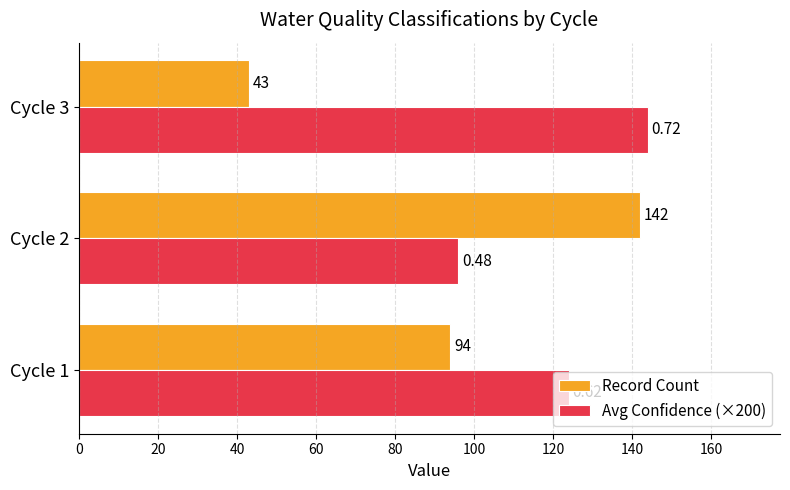

Which series has the largest range (max minus min)?

Record Count